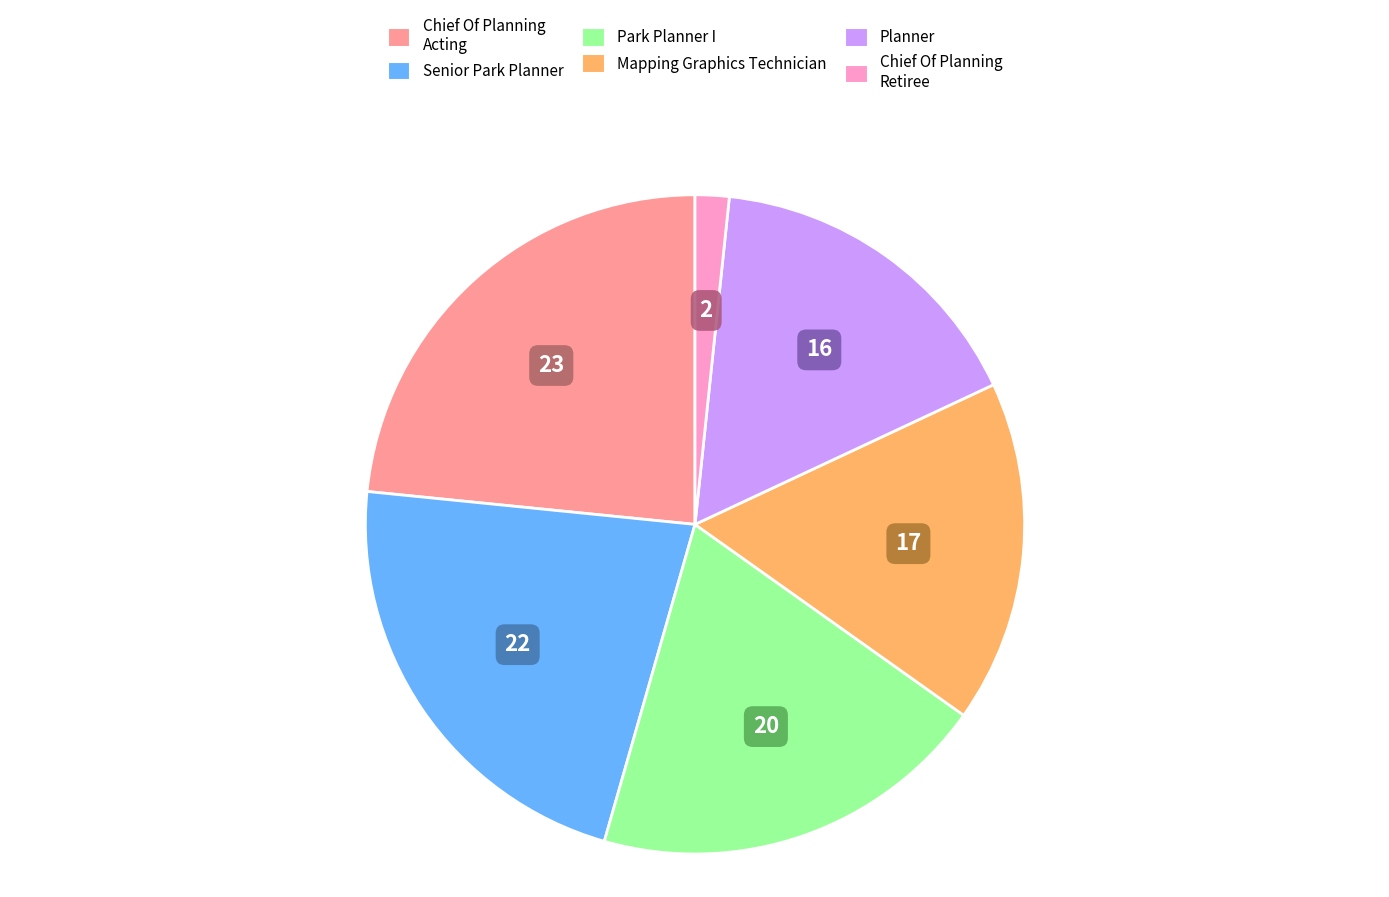

How many slices are in this pie chart?

6